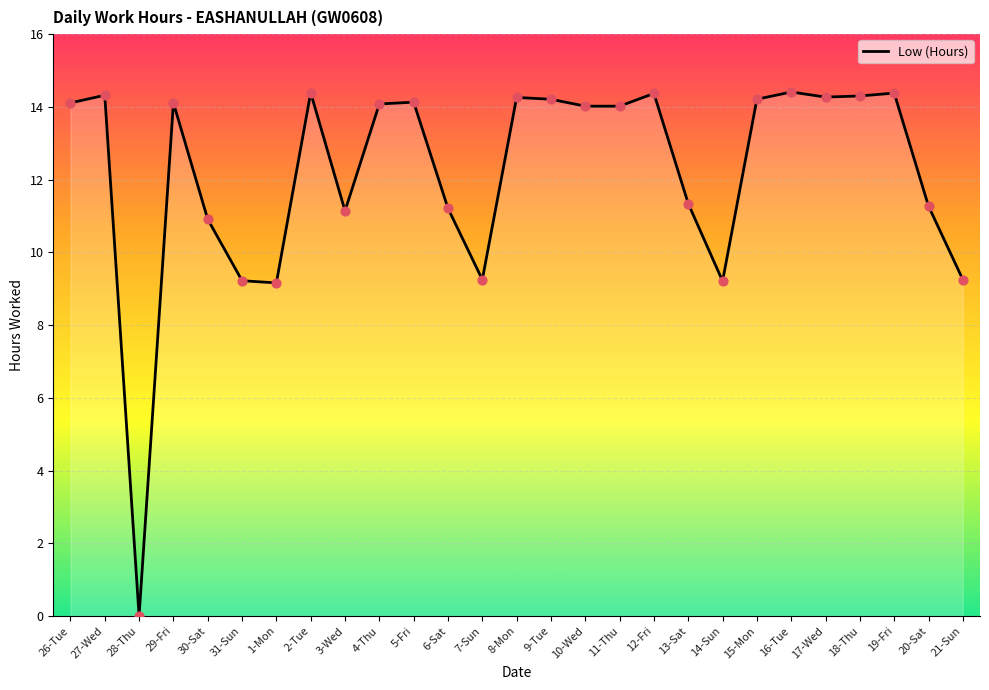

What is the ratio of the value at 10-Wed to the value at 11-Thu?

1.0